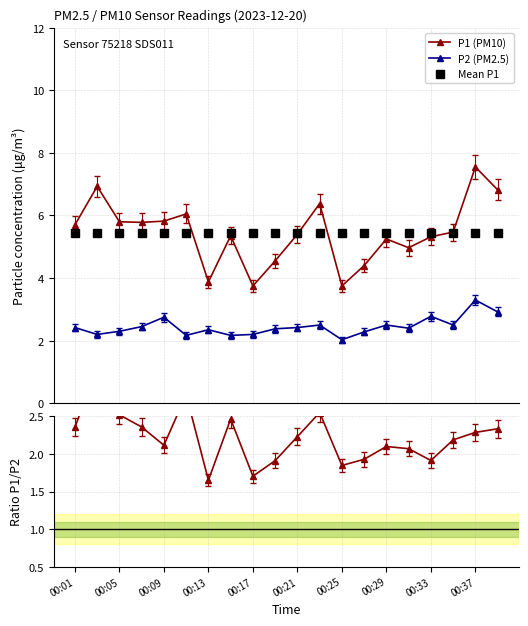

What is the difference between the second highest and second lowest values in the Ratio P1/P2 series?

1.1